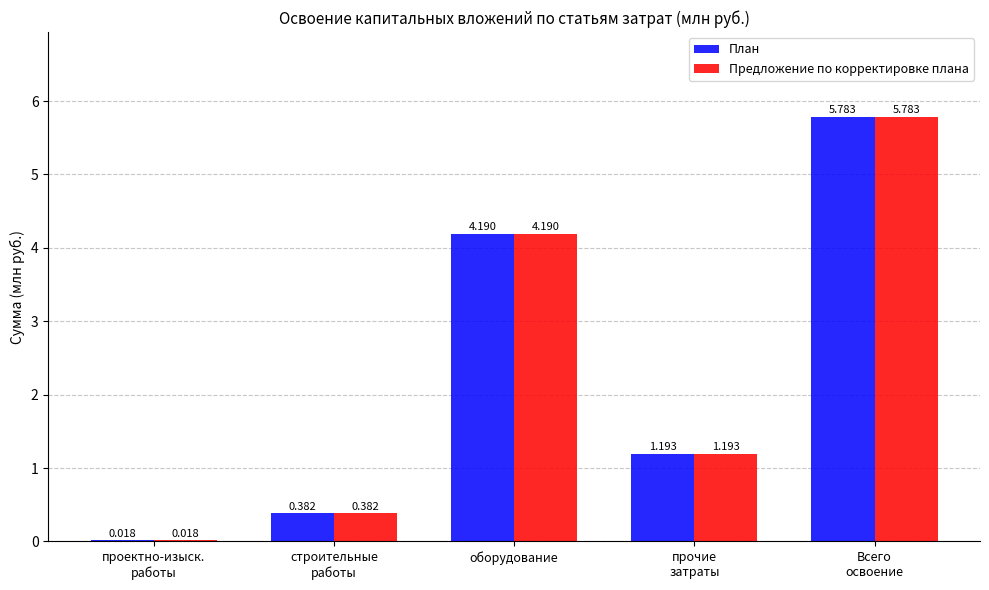

Does the chart contain stacked bars?

No